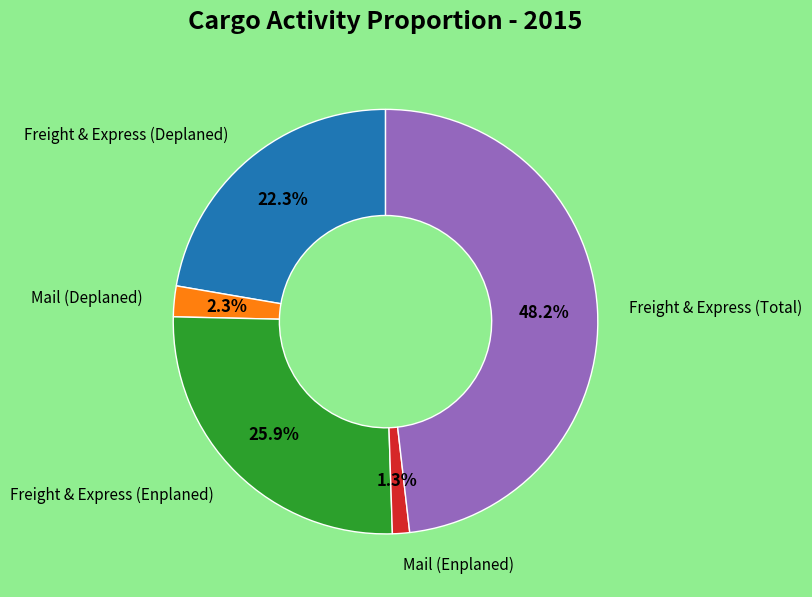

Which has a higher value, Freight & Express (Total) or Mail (Deplaned)?

Freight & Express (Total)